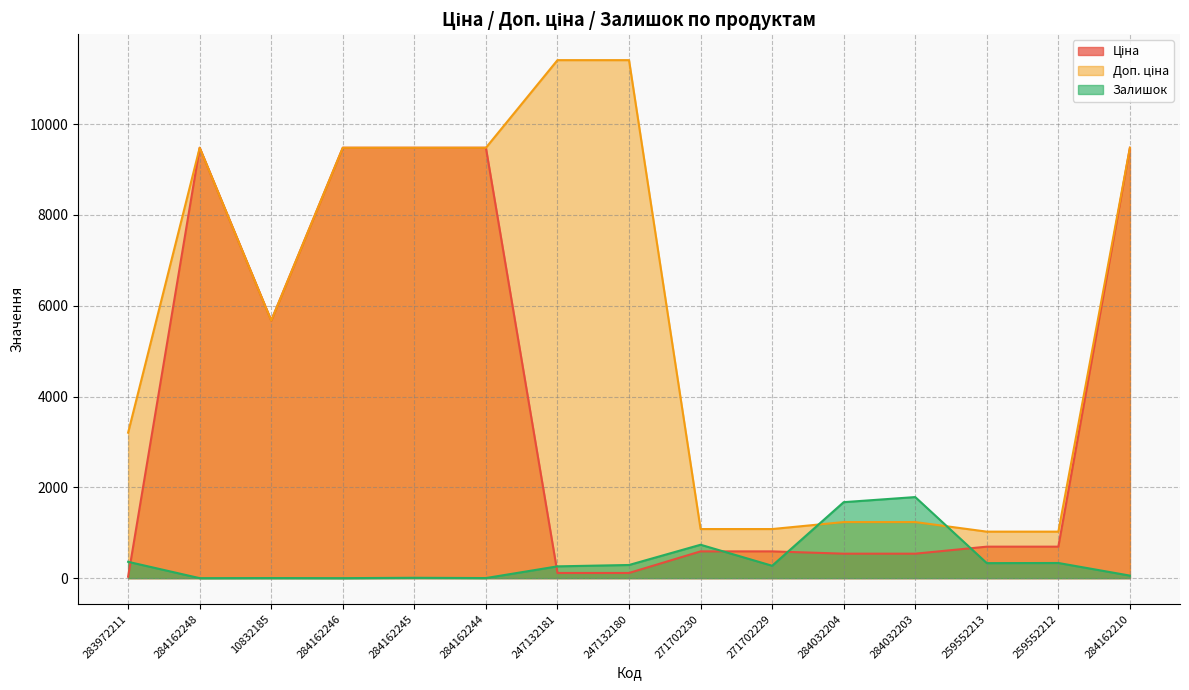

Reading left to right, what are all the values shown in this chart?

Ціна: 32.0	9480.1	5673.8	9480.1	9480.1	9480.1	114.1	114.1	589.9	589.9	539.0	539.0	693.7	693.7	9480.1
Доп. ціна: 3205.0	9480.1	5673.8	9480.1	9480.1	9480.1	11410.0	11410.0	1081.7	1081.7	1235.4	1235.4	1024.6	1024.6	9480.1
Залишок: 360.0	0.0	2.0	0.0	8.0	2.0	260.0	290.0	736.0	273.0	1674.0	1786.0	331.0	334.0	56.0